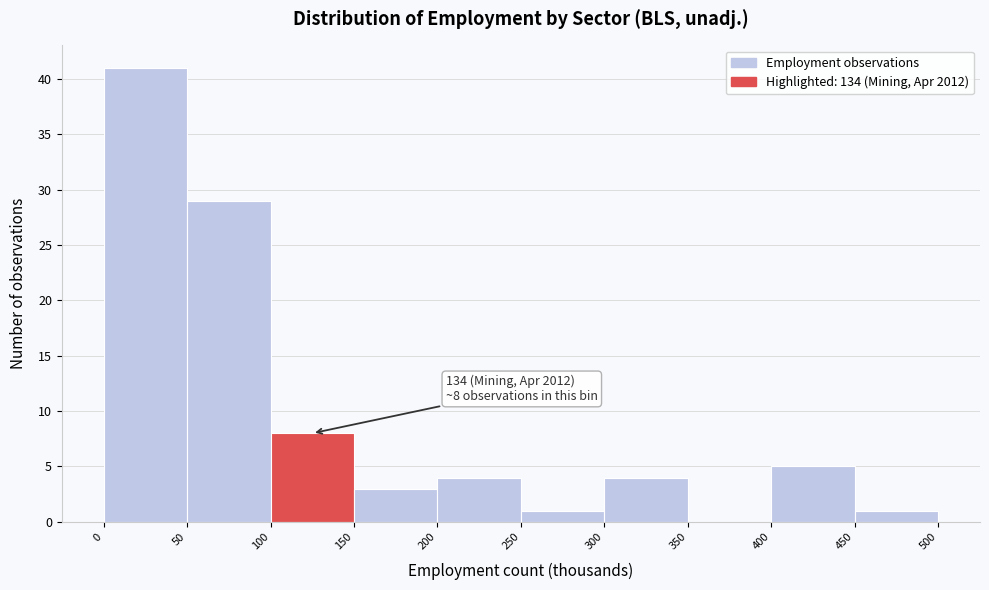

Which range on the x-axis has the tallest bar?

0 to 50